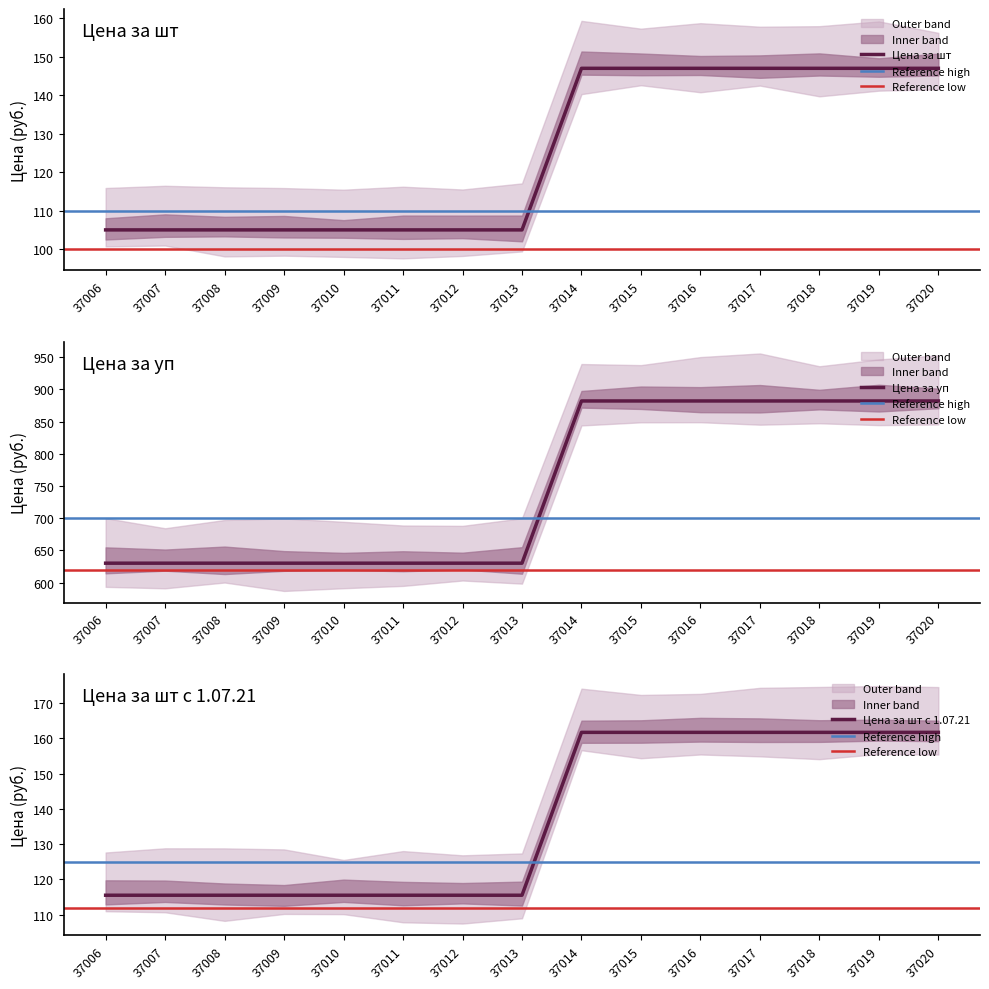

List the labels in order of Цена за шт value, smallest first.

37006, 37007, 37008, 37009, 37010, 37011, 37012, 37013, 37014, 37015, 37016, 37017, 37018, 37019, 37020